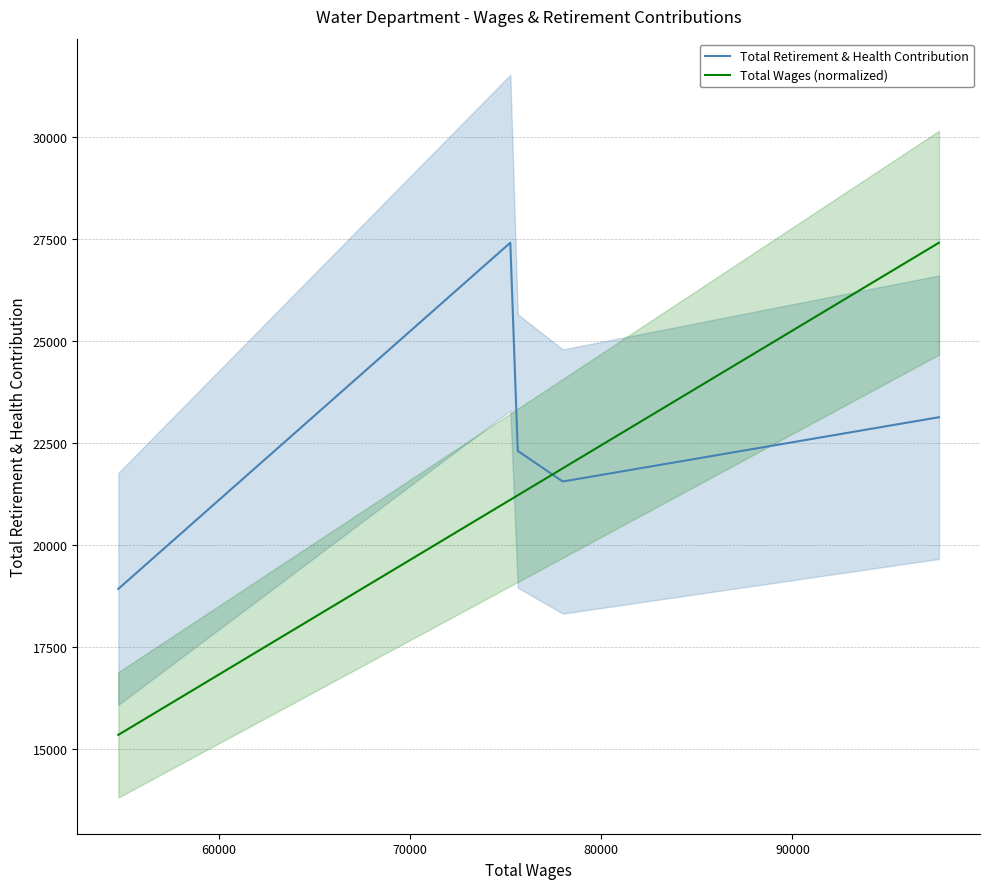

True or false: Total Retirement & Health Contribution and Total Wages (normalized) cross at least once.

True